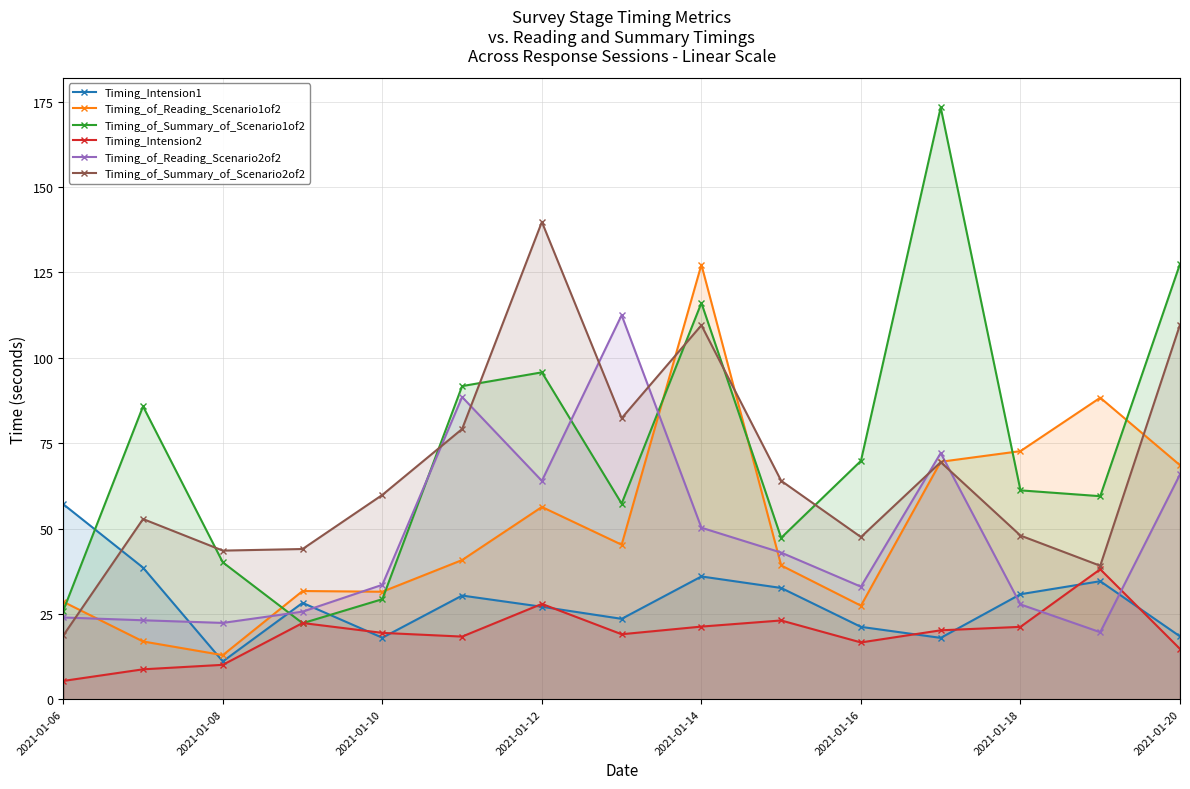

Read the Timing_Intension1 value at 2021-01-16.

21.2